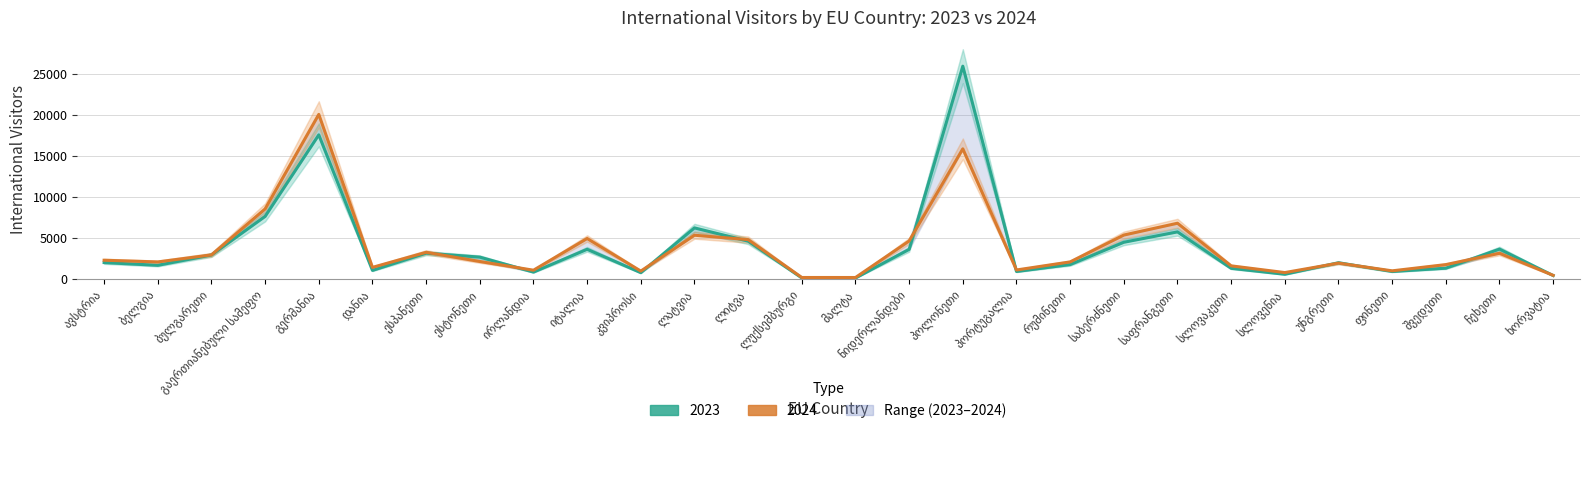

How many lines are shown in the chart?

2